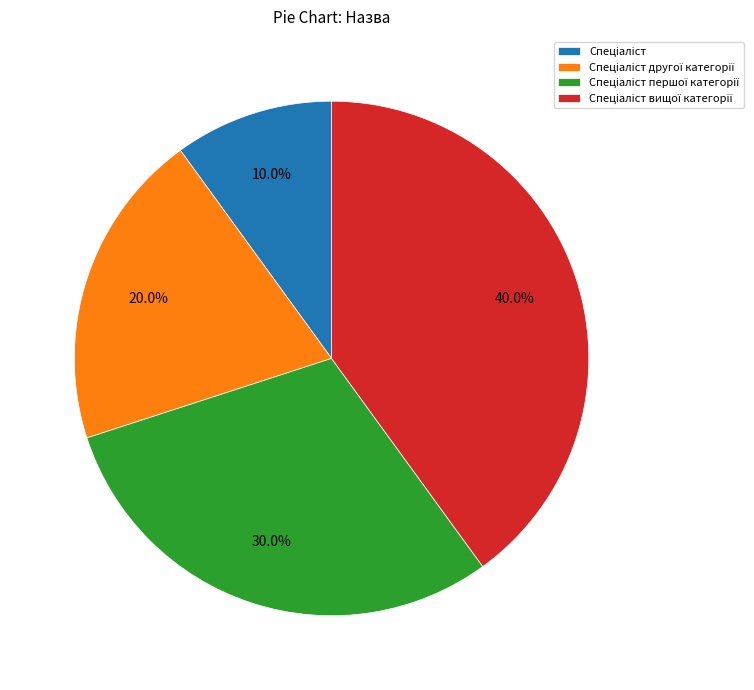

Does any single category account for the majority?

No